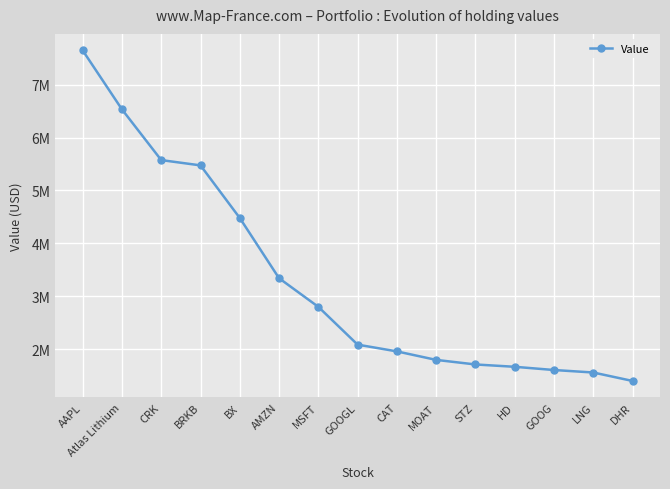

Is this an area chart (filled region under the line)?

No